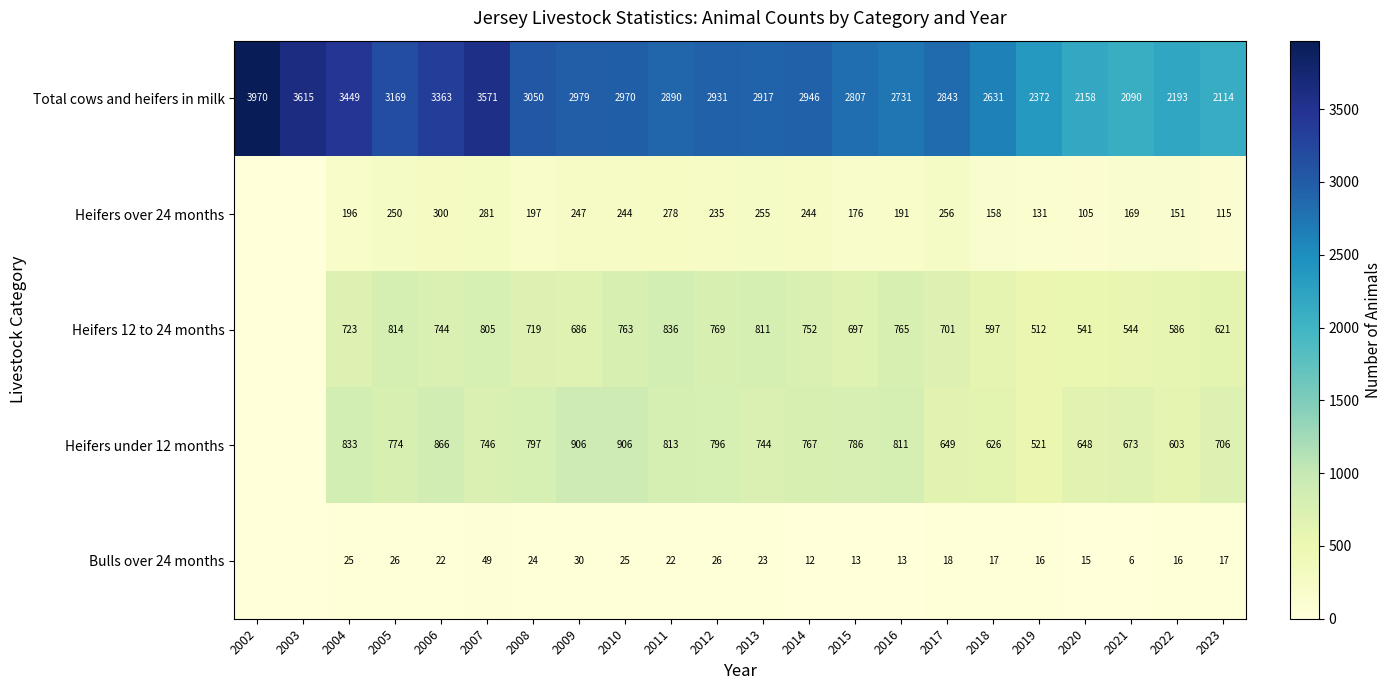

Is the value of Bulls over 24 months at 2022 greater than the value of Heifers under 12 months at 2020?

No